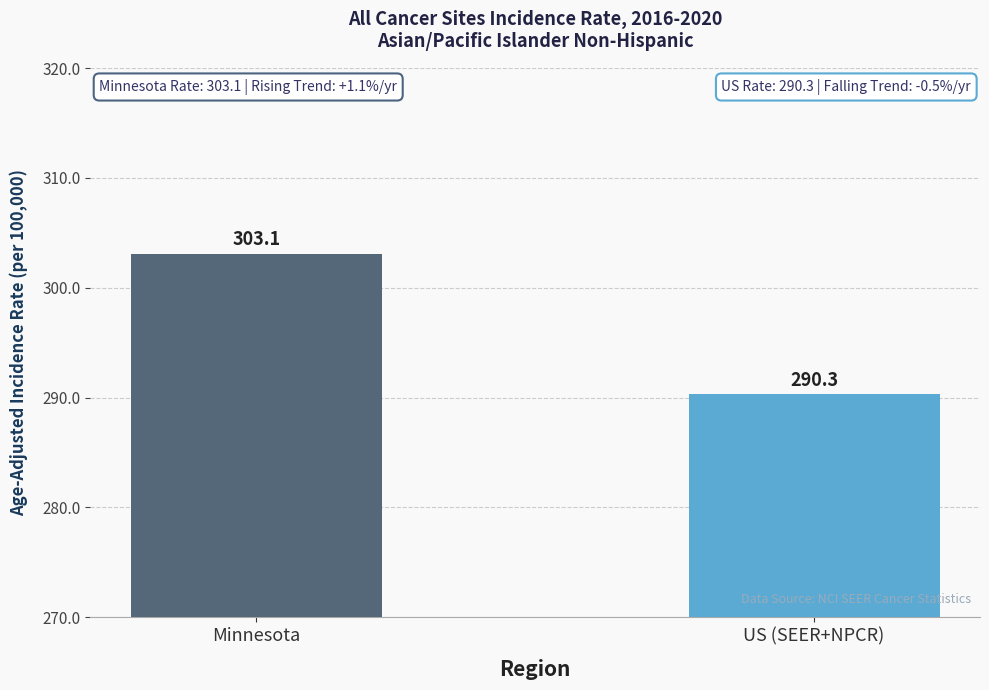

What is the approximate value at Minnesota?

303.1